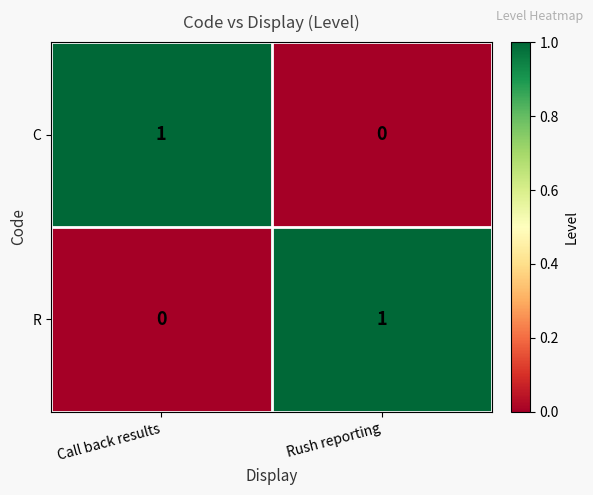

At which label is R closest to 0?

Call back results